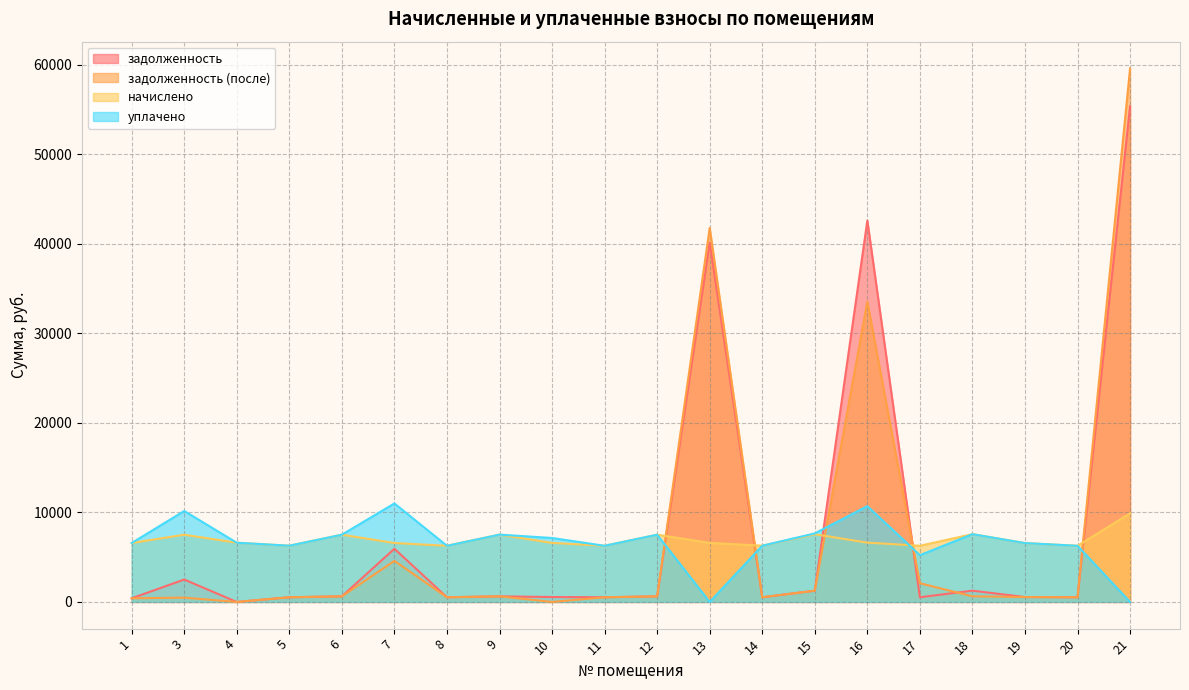

What is the difference between the maximum and minimum values in the начислено series?

3618.2